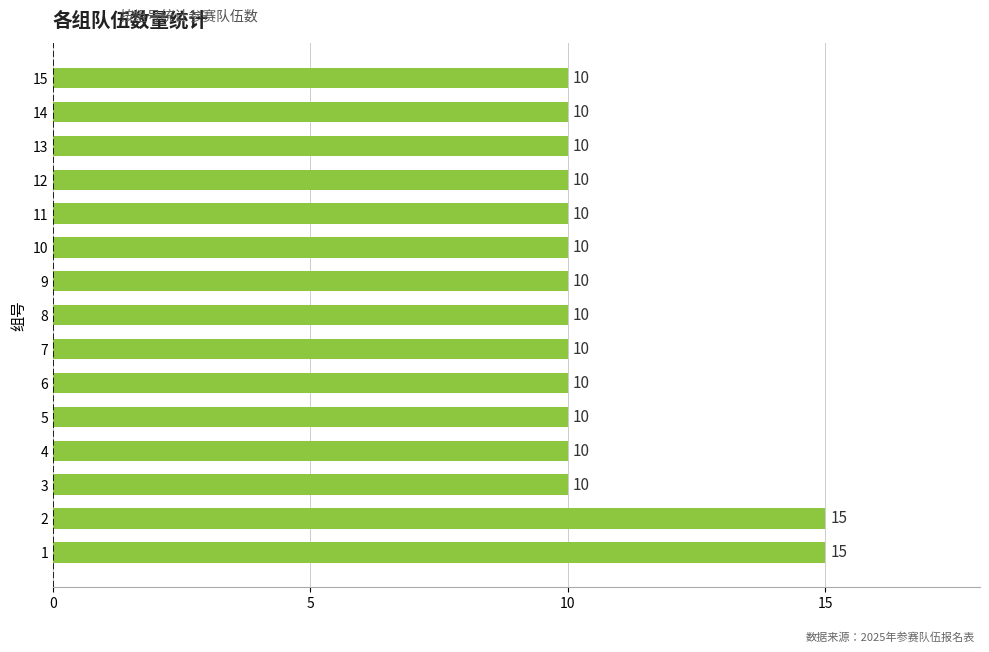

What is the difference between the second highest and second lowest values?

5